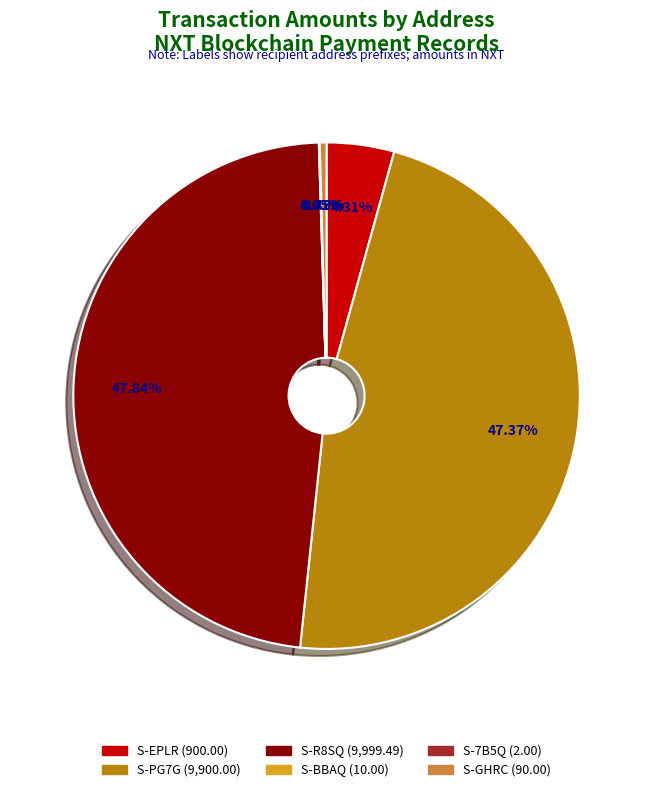

Is there a majority slice in this chart?

No